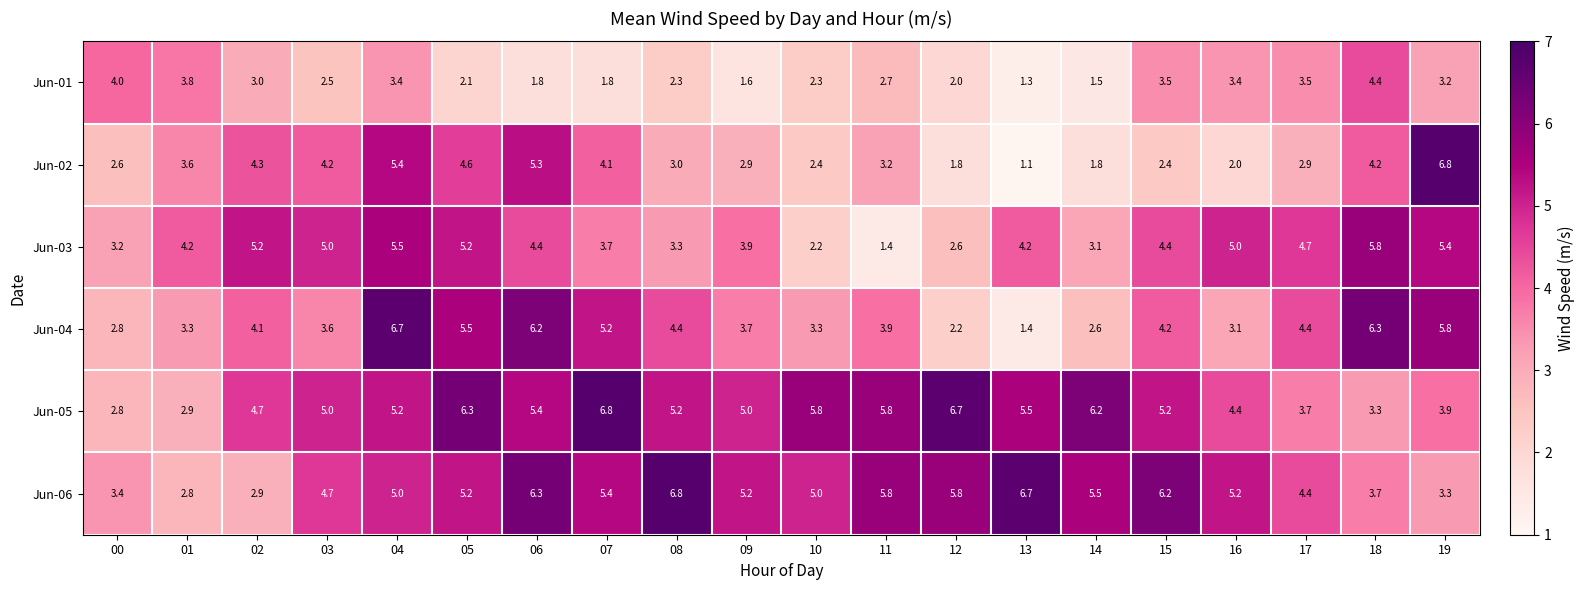

What is the total value across all series at 08?

25.0